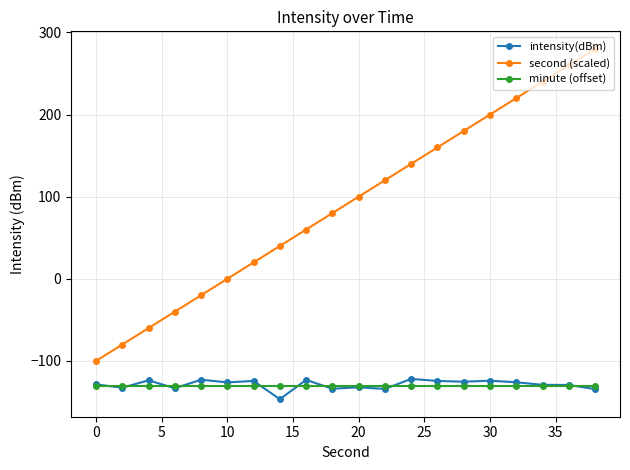

What is the highest value of the intensity(dBm) series?

-121.8